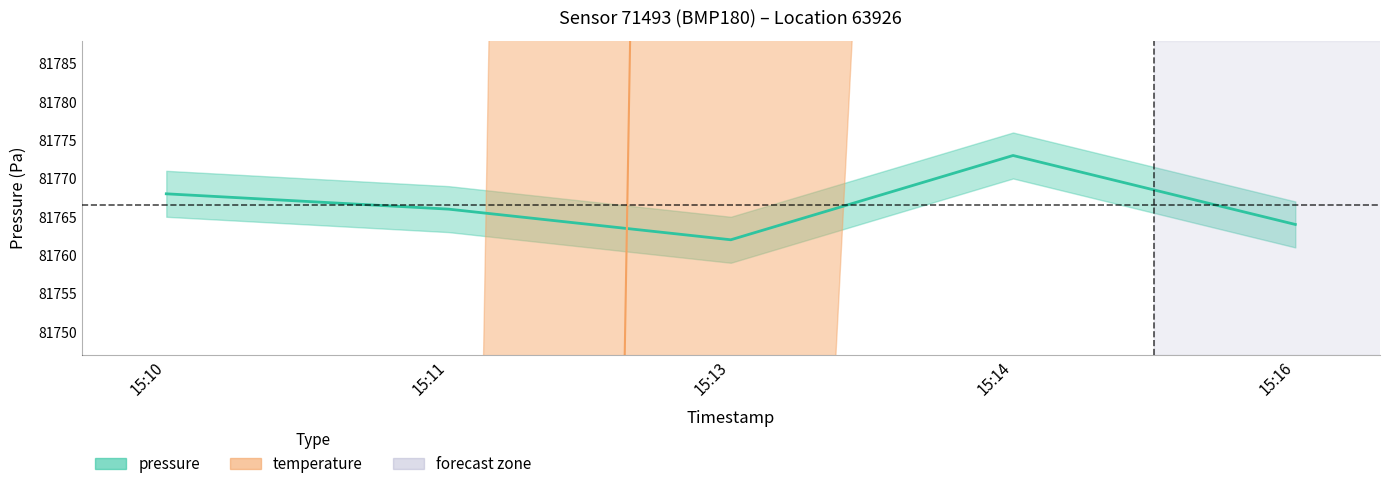

Which series has the largest total across all categories?

pressure